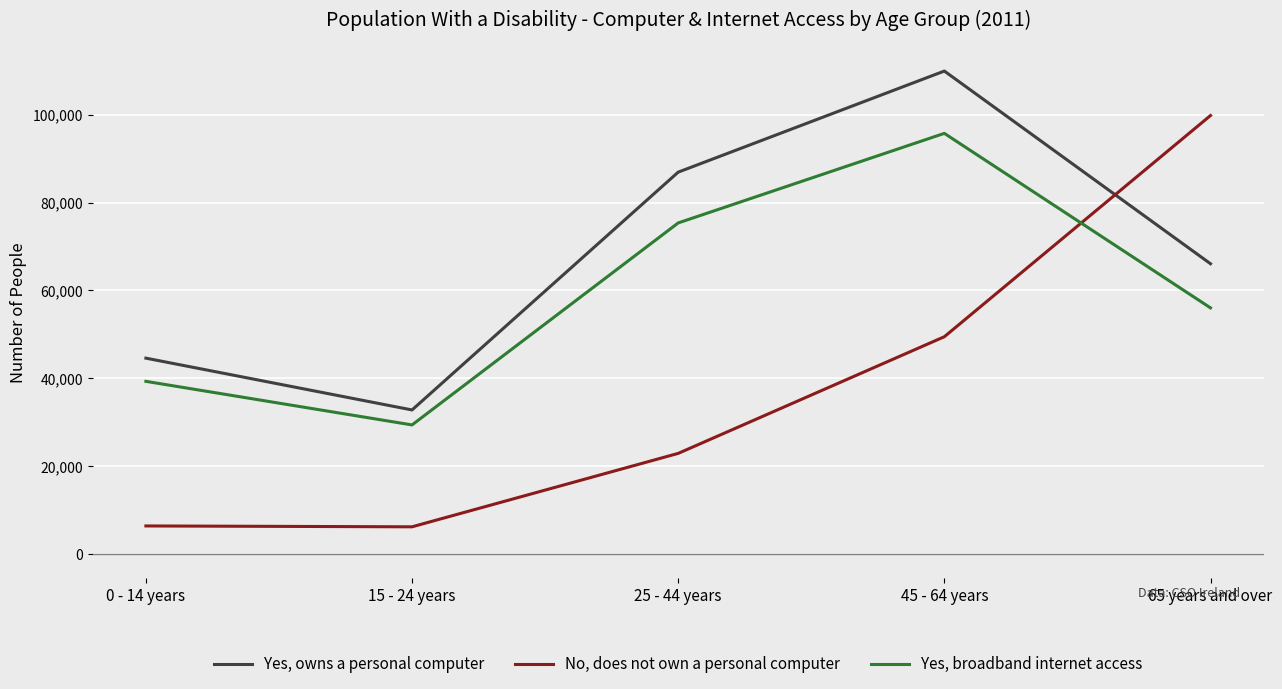

Read the Yes, owns a personal computer value at 65 years and over.

66086